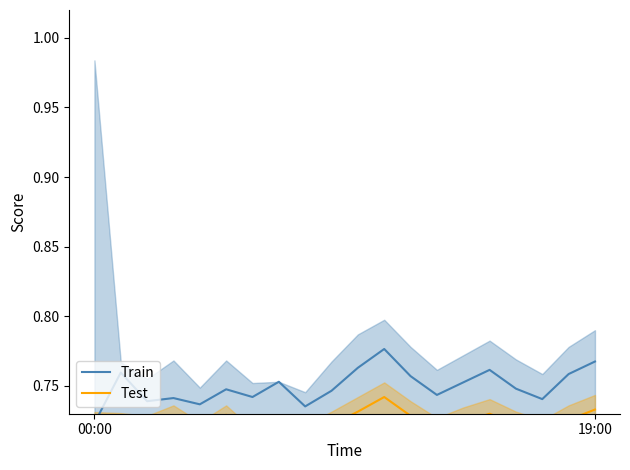

True or false: Train and Test cross at least once.

False